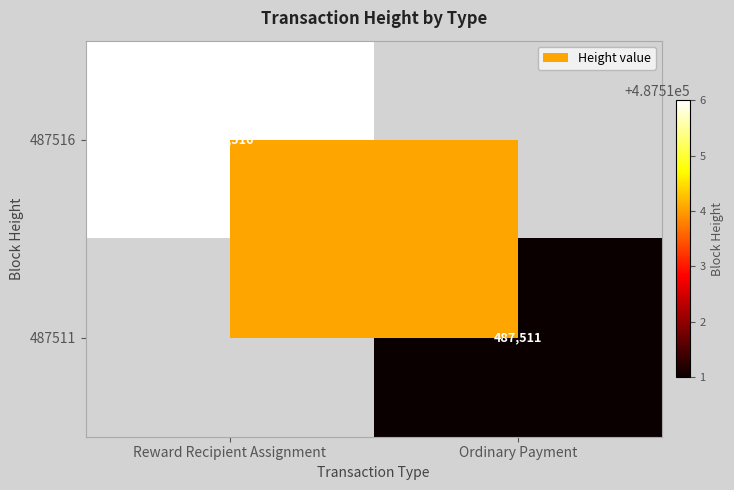

Count the number of data series in this chart.

2